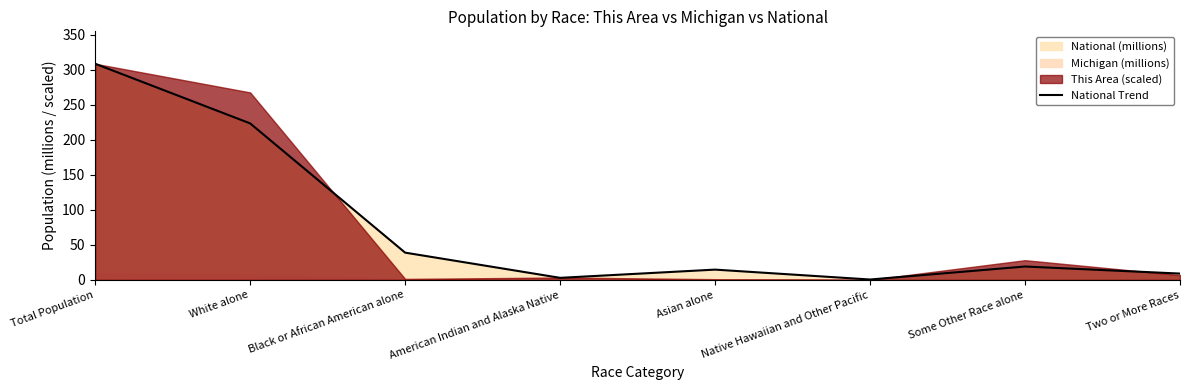

Reading left to right, transcribe all the data shown in this chart.

308.7	223.6	38.9	2.9	14.7	0.5	19.1	9.0